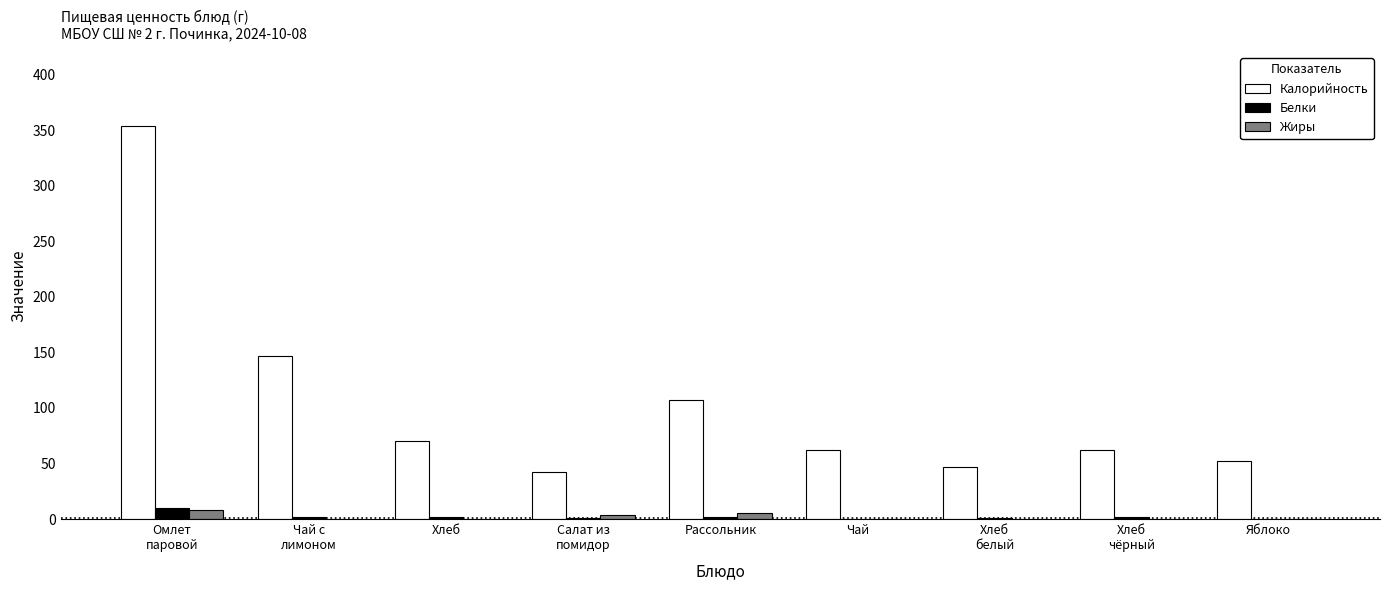

Which series has the largest total across all categories?

Калорийность